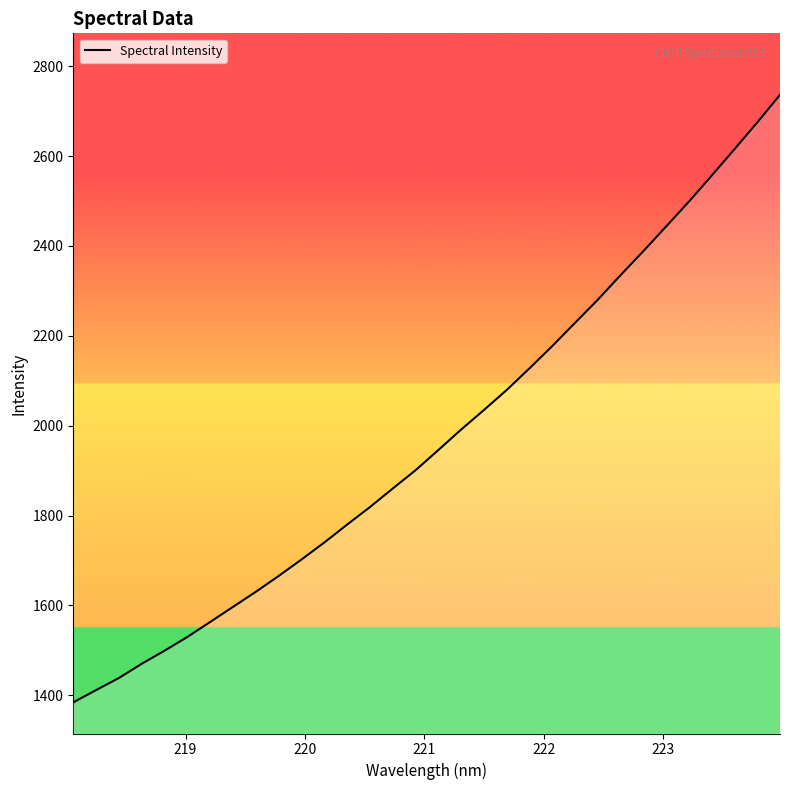

Count the number of data series in this chart.

1